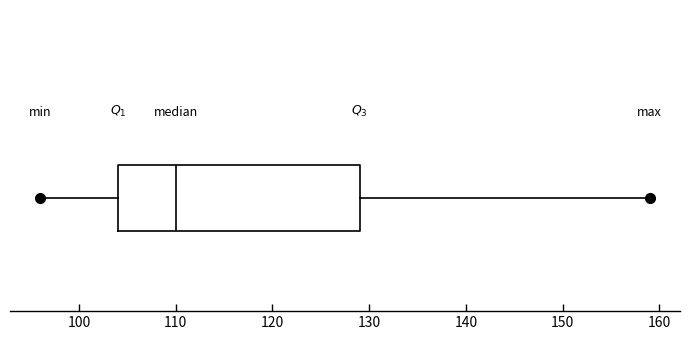

Where is the right edge of the box on the x-axis? The values are not printed on the chart, so give them approximately, as read against the axis.

129